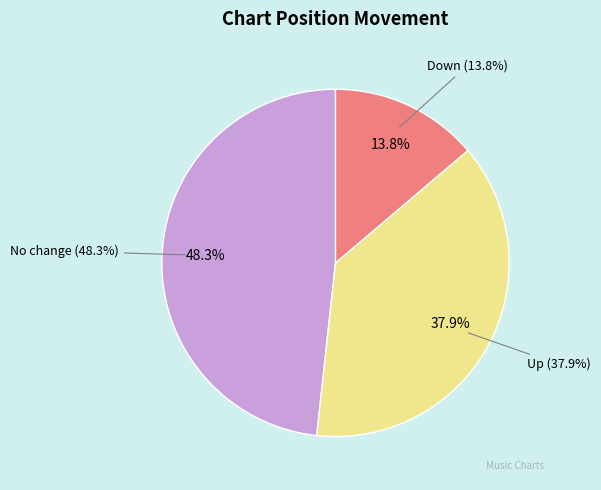

Is there a majority slice in this chart?

No